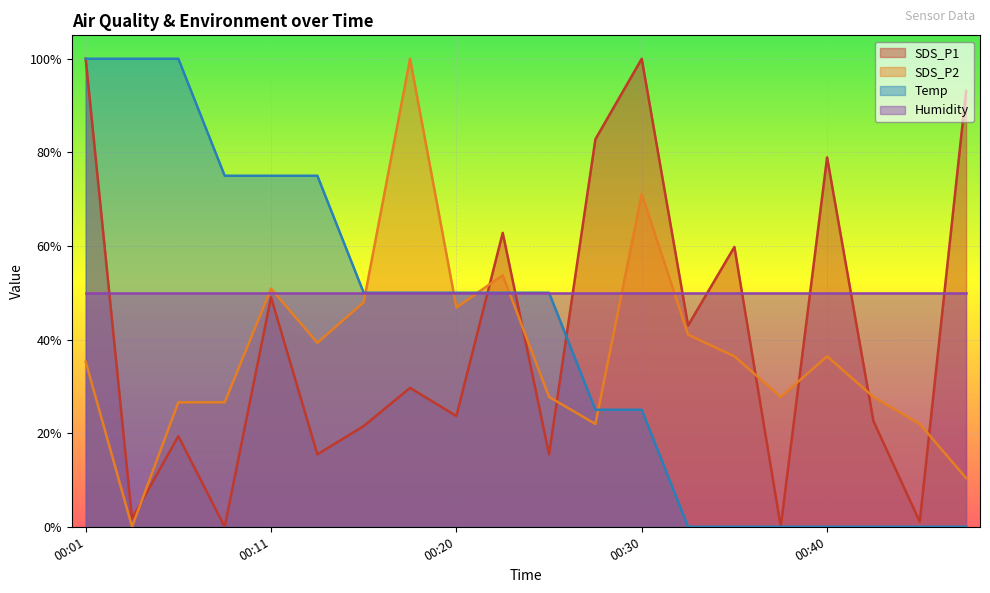

What is the difference between the second highest and second lowest values in the SDS_P1 series?

1.0